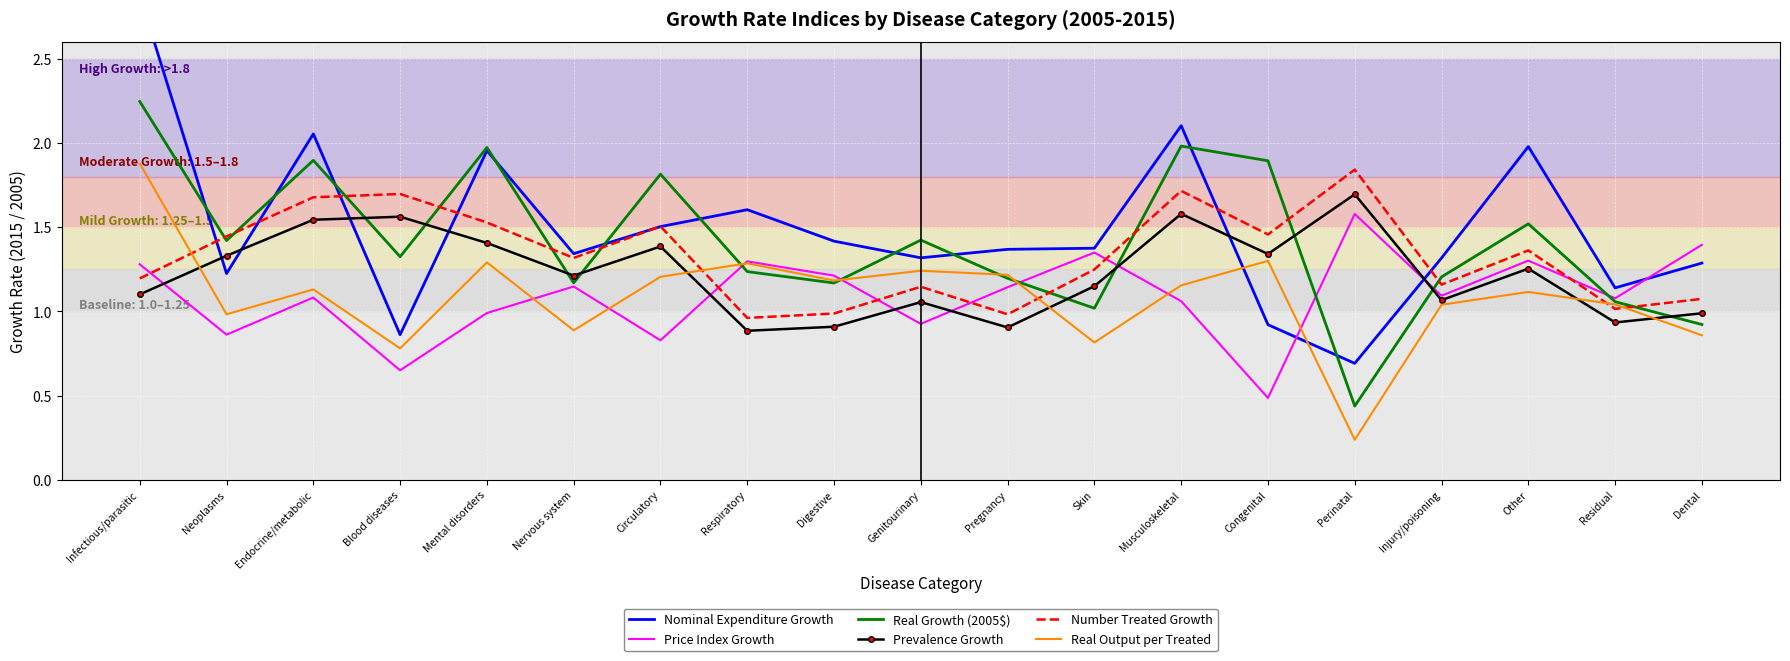

What is the lowest value of the Real Growth (2005$) series?

0.4